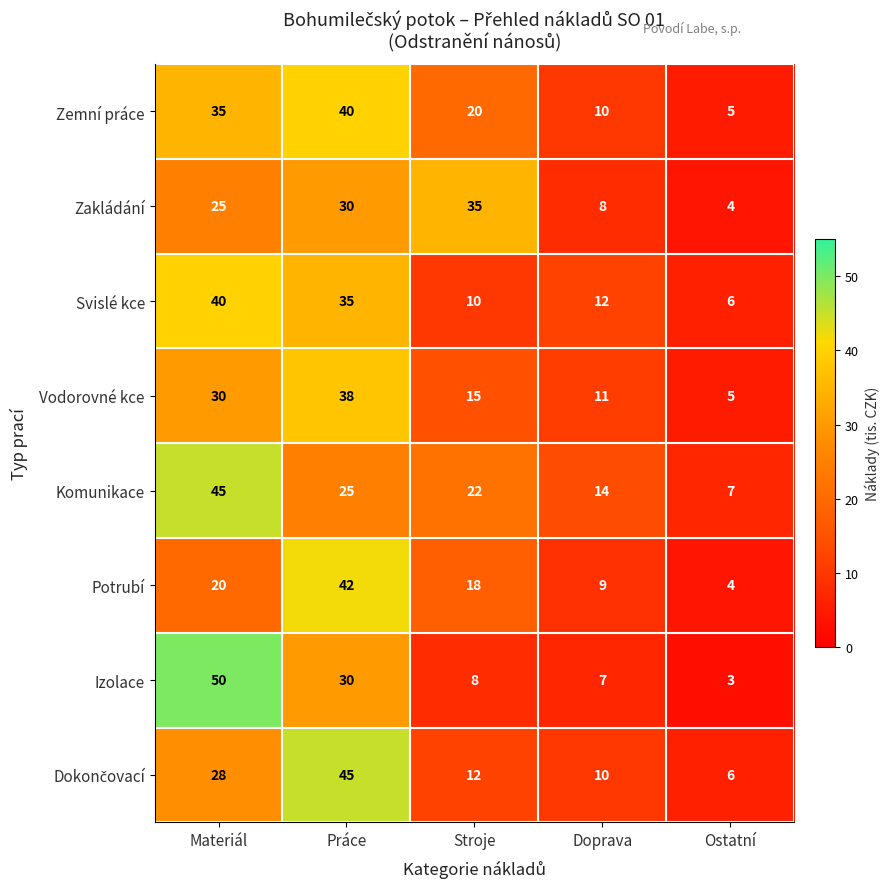

Is it true that Svislé kce equals 15 at Stroje?

False